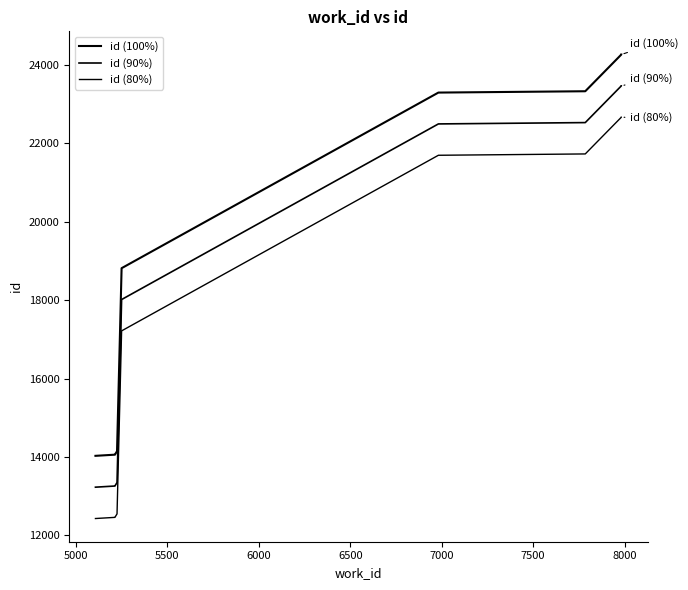

True or false: id (80%) and id (90%) cross at least once.

False